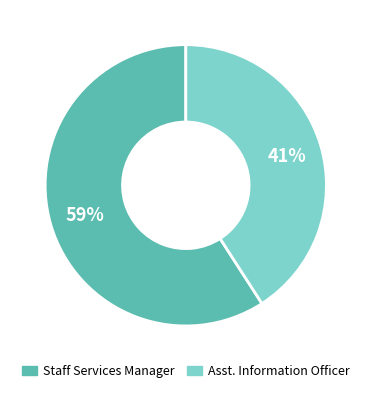

Is there a majority slice in this chart?

Yes